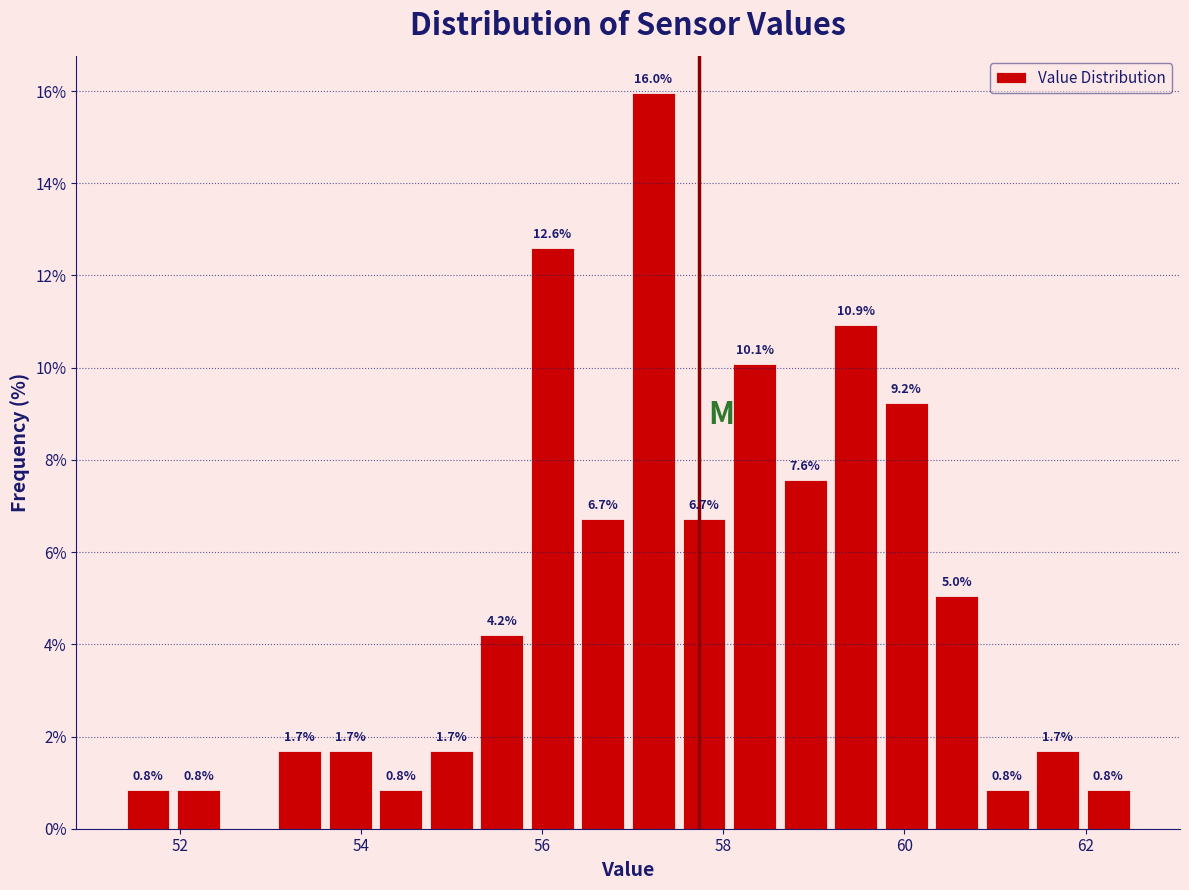

Around what value on the x-axis is the tallest bar? Give the approximate position of its centre, as read against the axis.

57.2